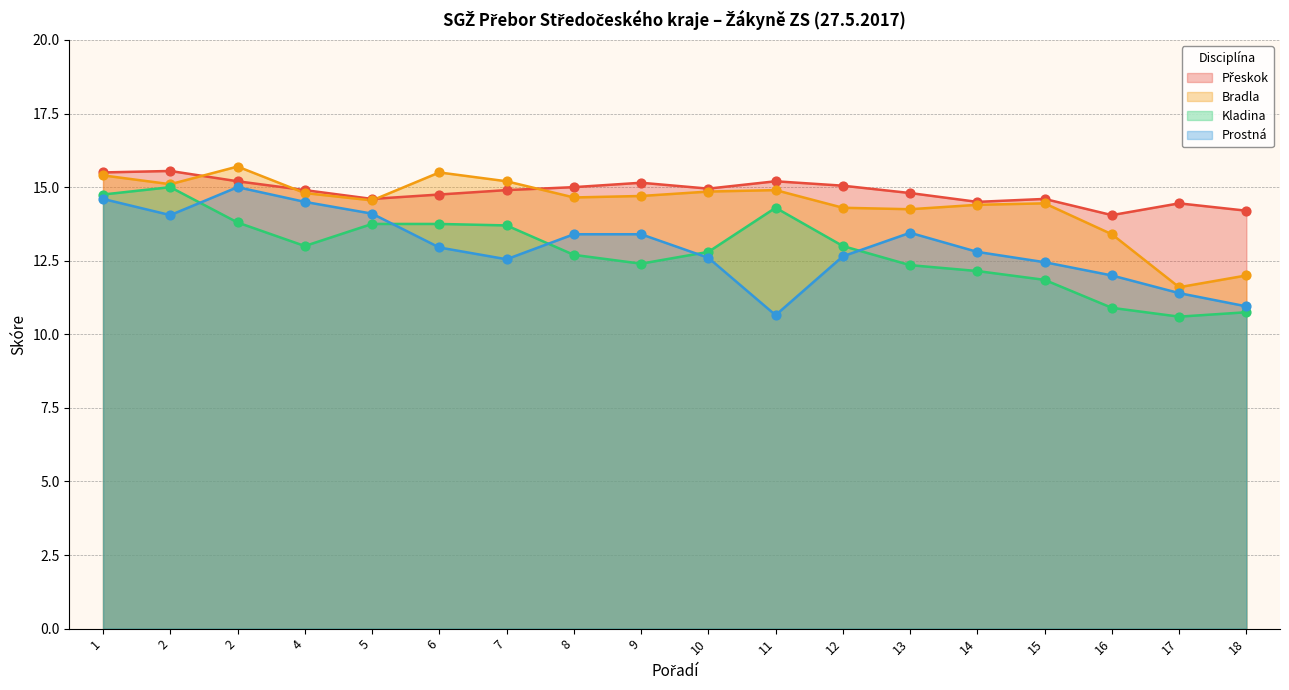

Is the value of Kladina at 9 greater than the value of Bradla at 11?

No